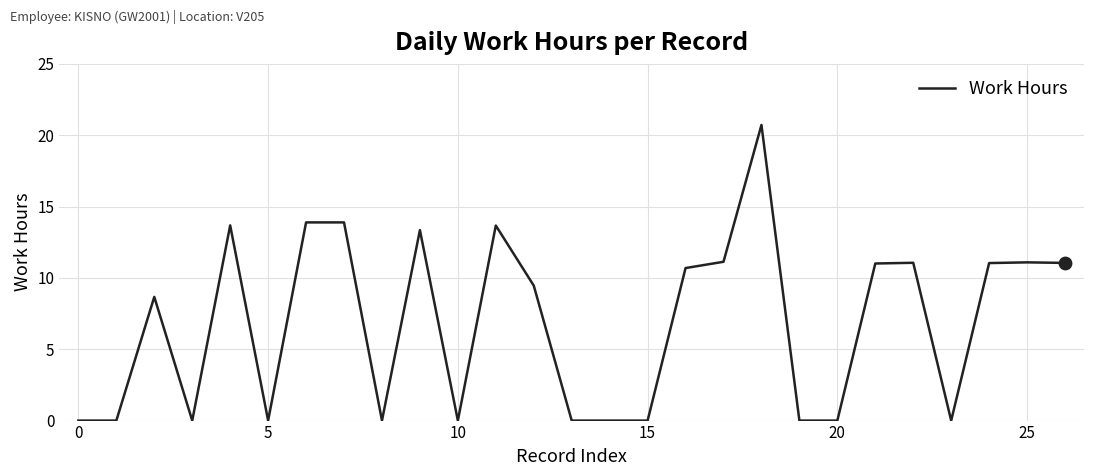

What is the greatest value displayed?

20.7